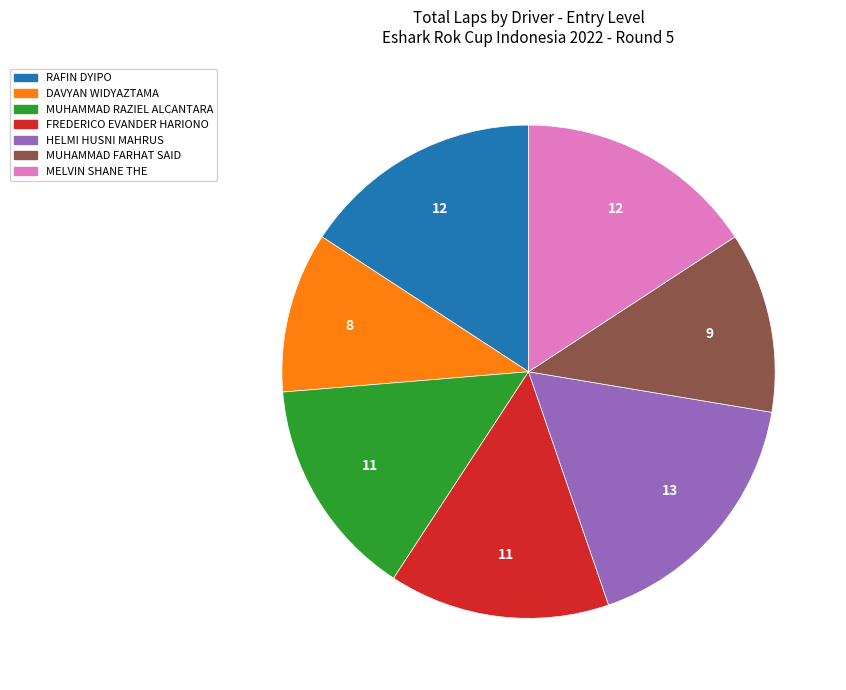

Is there any slice that represents more than half of the pie?

No